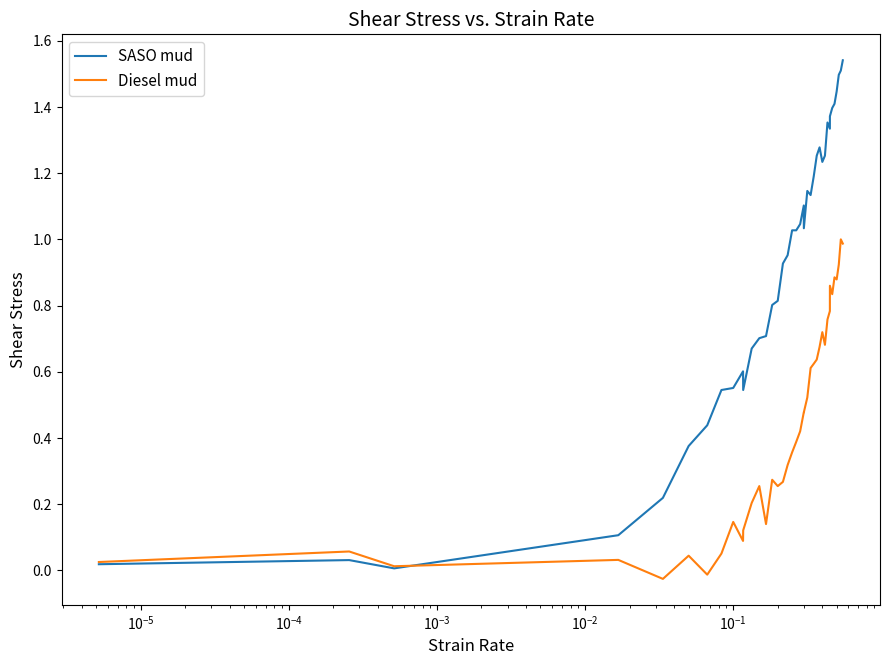

List the series in order of their peak value, highest first.

SASO mud, Diesel mud